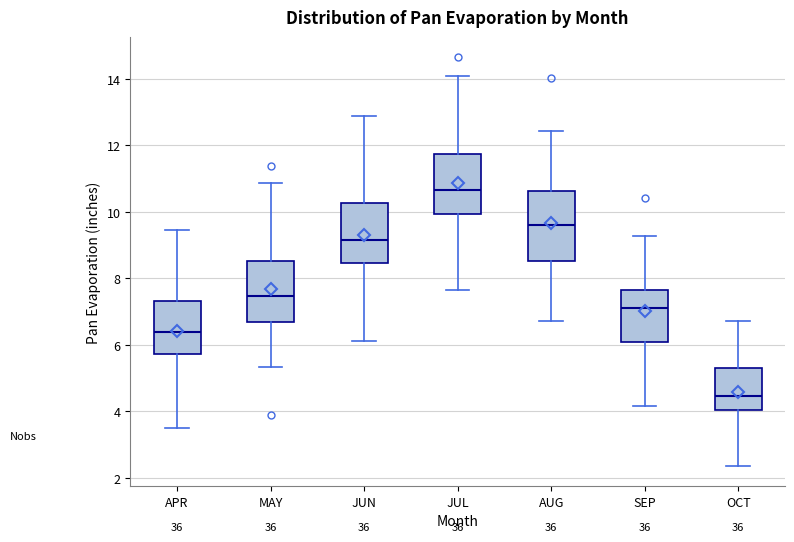

Reading left to right, read every box against the y-axis: the position of its median line, the range the box covers, and the ends of its whiskers. The values are not printed on the chart, so give them approximately, as read against the axis.

APR: median 6.4, box 5.8 to 7.4, whiskers 3.6 to 9.4
MAY: median 7.4, box 6.6 to 8.6, whiskers 5.4 to 10.8
JUN: median 9.2, box 8.4 to 10.2, whiskers 6.2 to 12.8
JUL: median 10.6, box 10.0 to 11.8, whiskers 7.6 to 14.2
AUG: median 9.6, box 8.6 to 10.6, whiskers 6.8 to 12.4
SEP: median 7.2, box 6.0 to 7.6, whiskers 4.2 to 9.2
OCT: median 4.4, box 4.0 to 5.2, whiskers 2.4 to 6.8